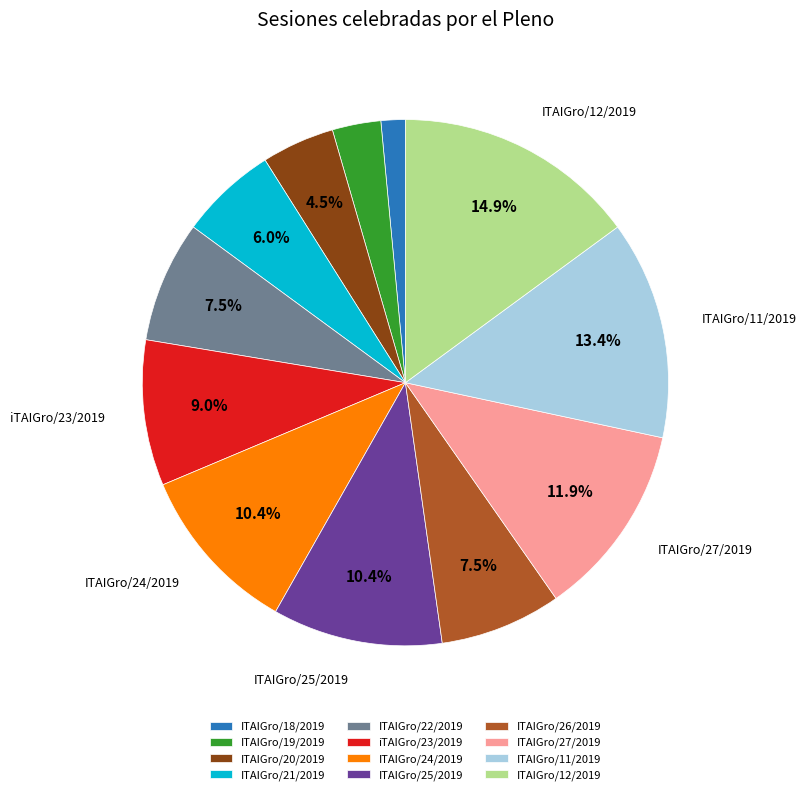

What percentage is NOT represented by ITAIGro/12/2019?

85.1%